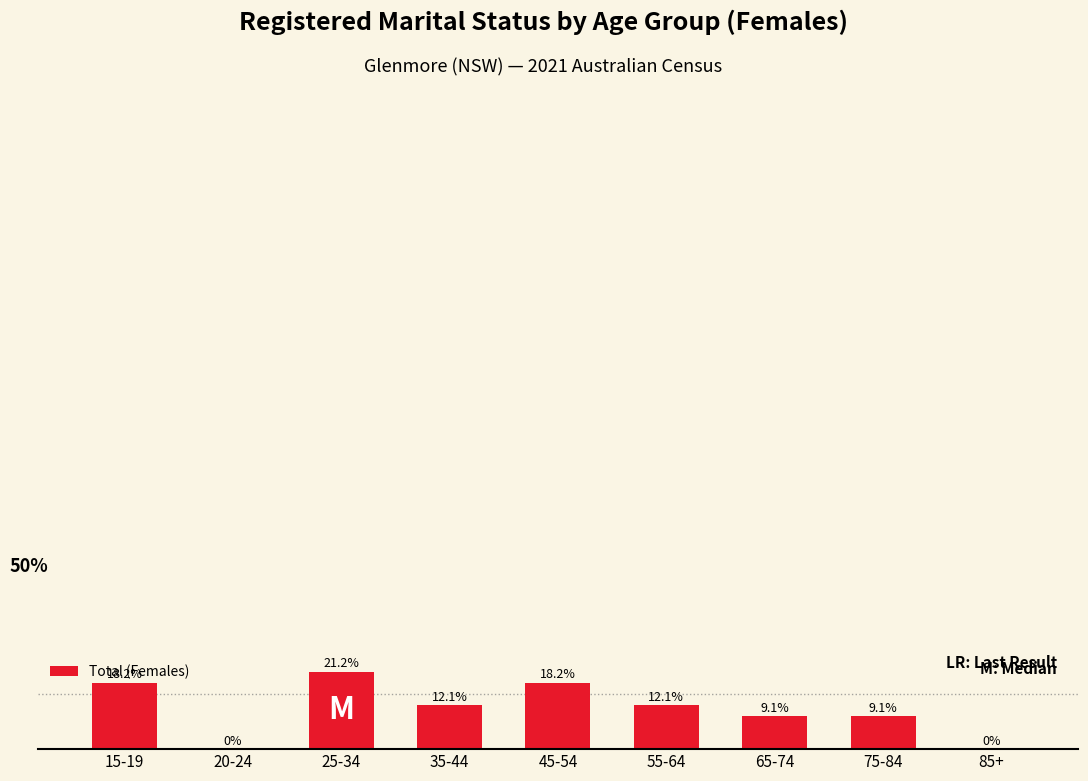

Count the number of values greater than 4.

3